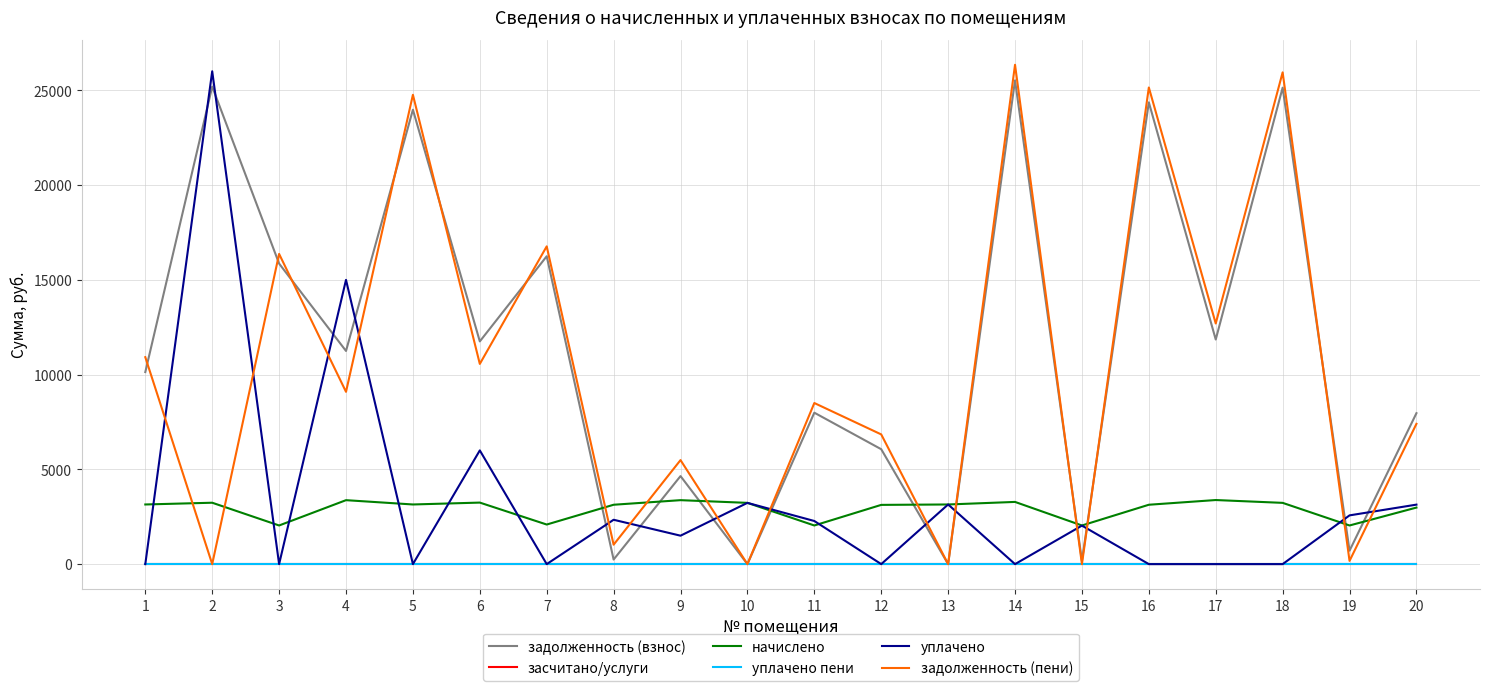

Is the value of начислено at 4 greater than the value of засчитано/услуги at 6?

Yes